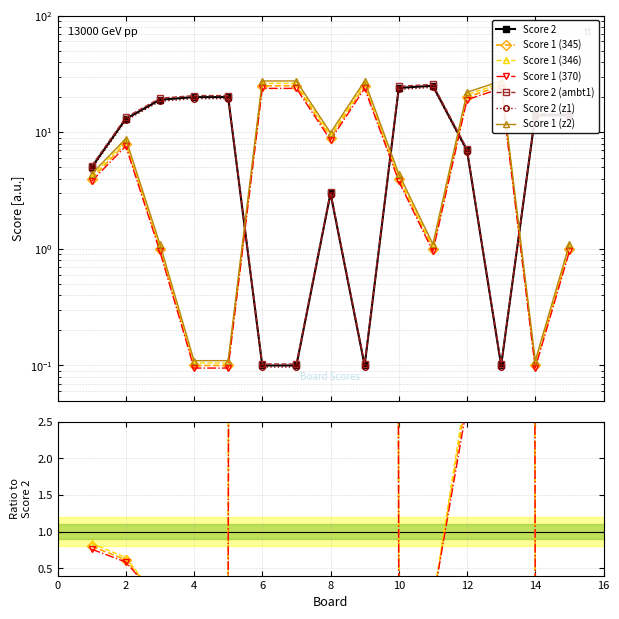

Which label corresponds to the largest value in the chart?

6